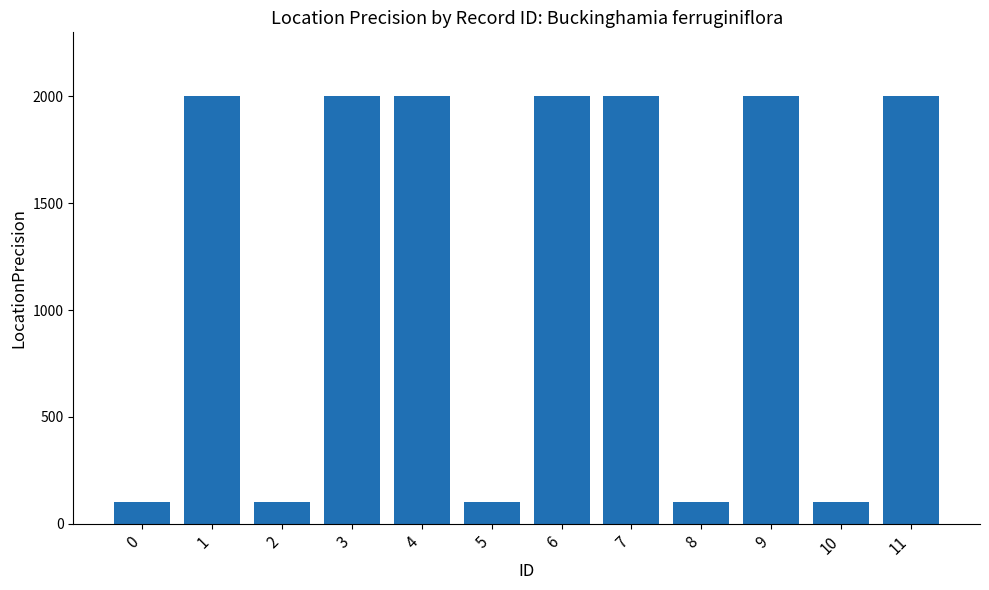

What is the difference between the maximum and minimum values?

1900